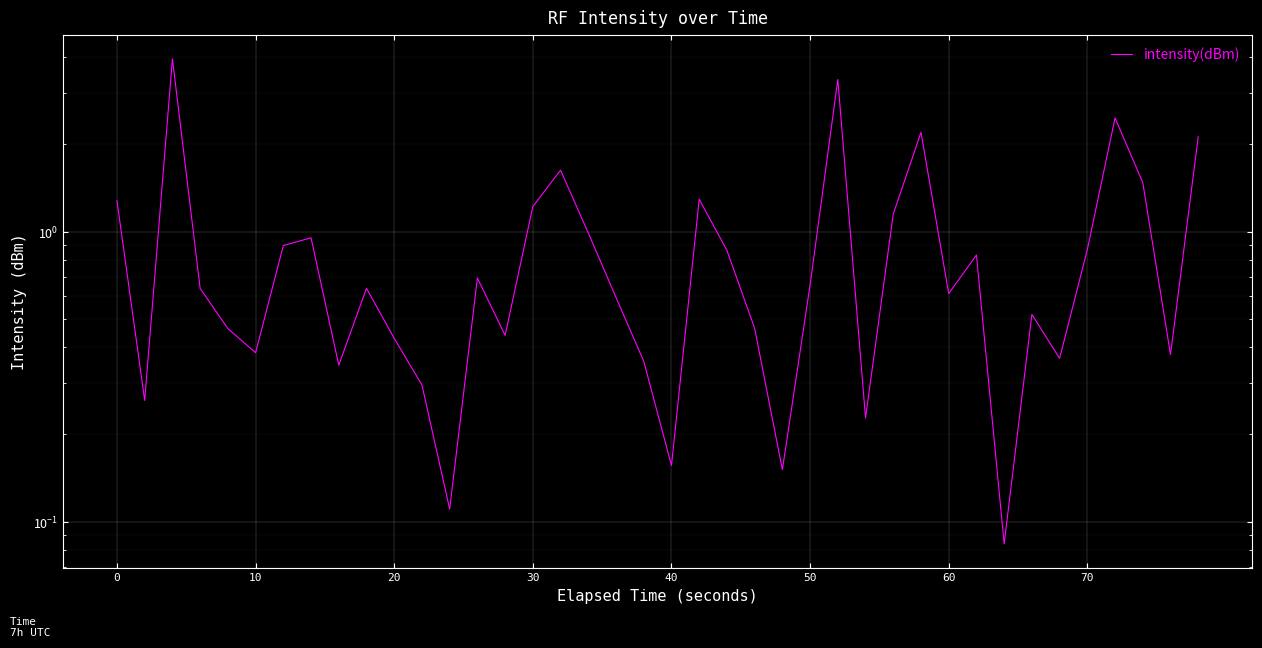

What is the sum of all values?

36.8